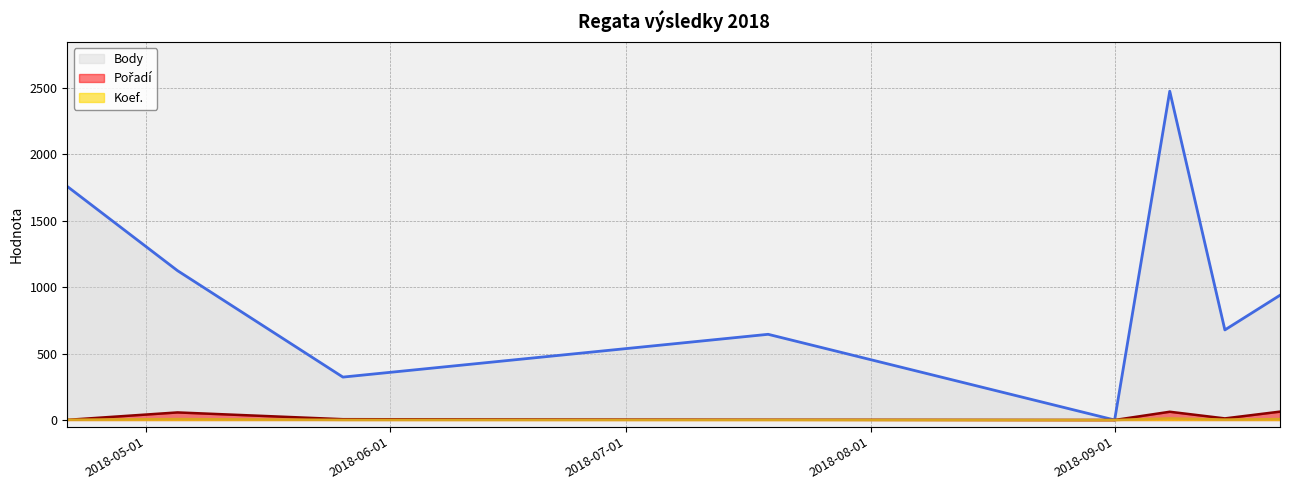

How many series are shown in this chart?

3